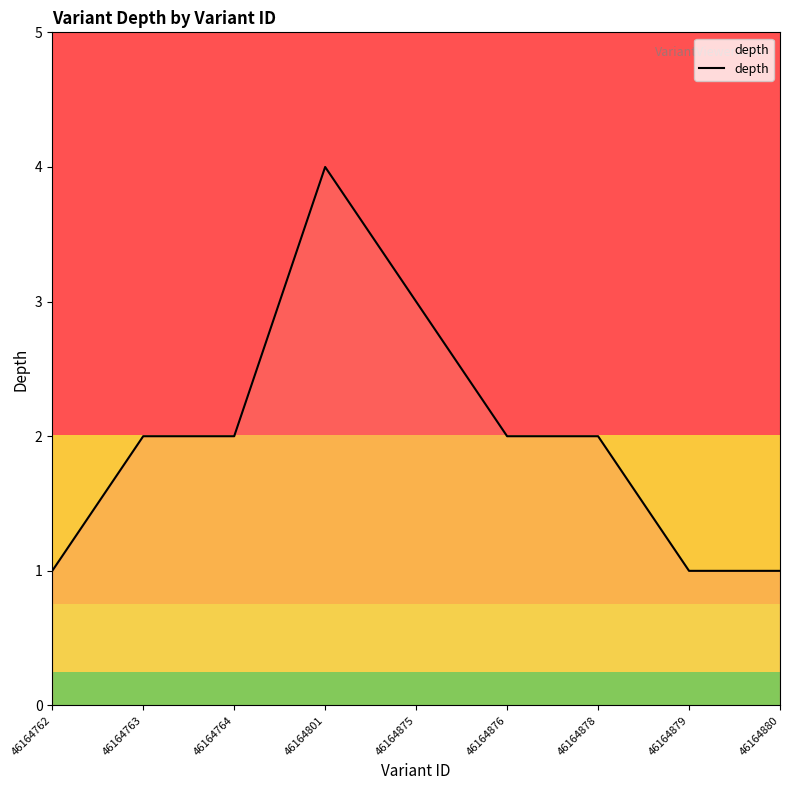

Which has a higher value, 46164878 or 46164762?

46164878